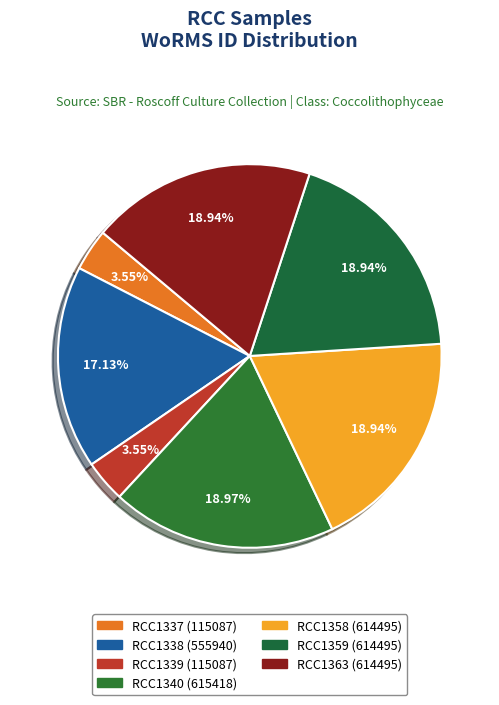

What is the smallest slice in the pie chart?

RCC1337